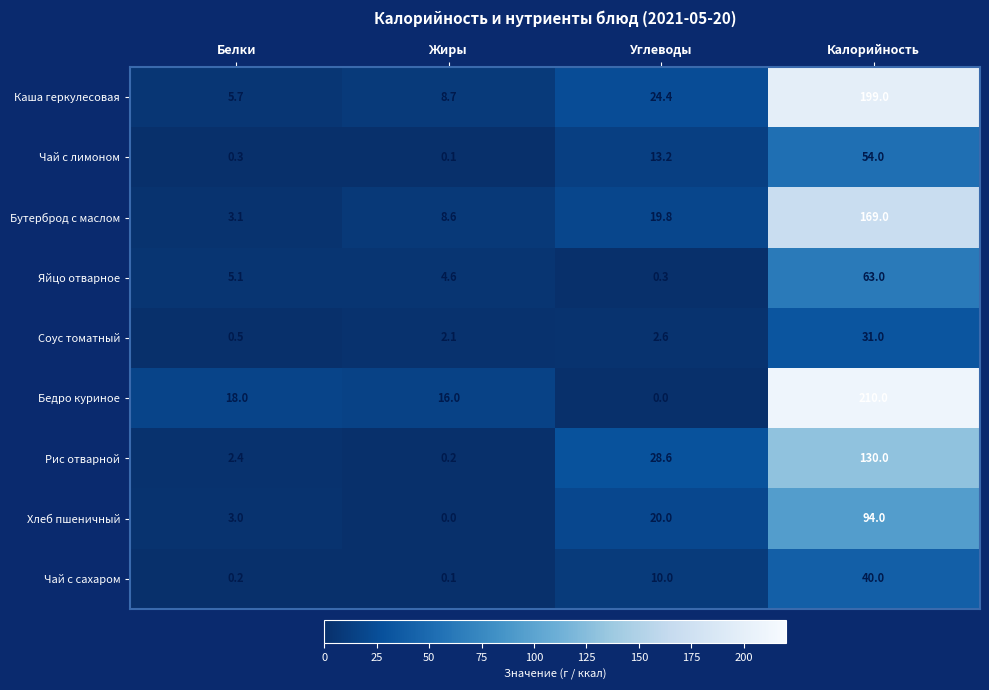

Read the Чай с лимоном value at Углеводы.

13.2